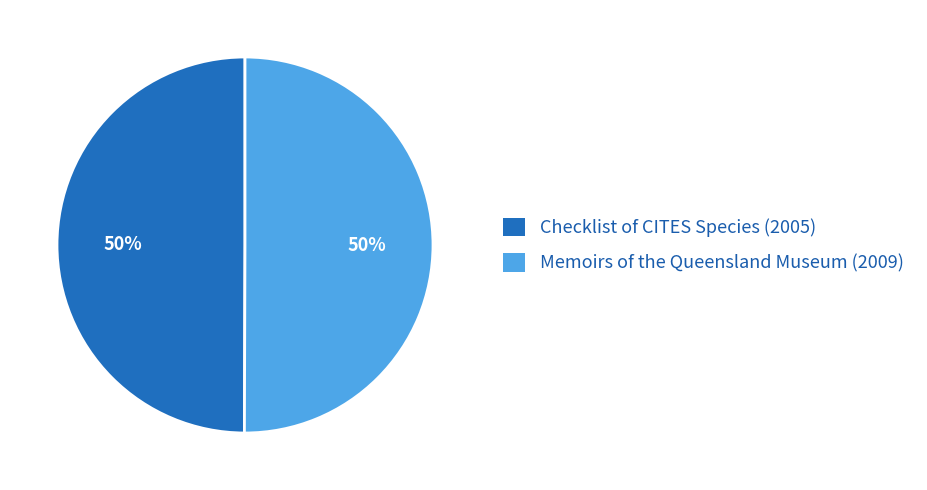

What is the ratio of the value at Memoirs of the Queensland Museum (2009) to the value at Checklist of CITES Species (2005)?

1.0